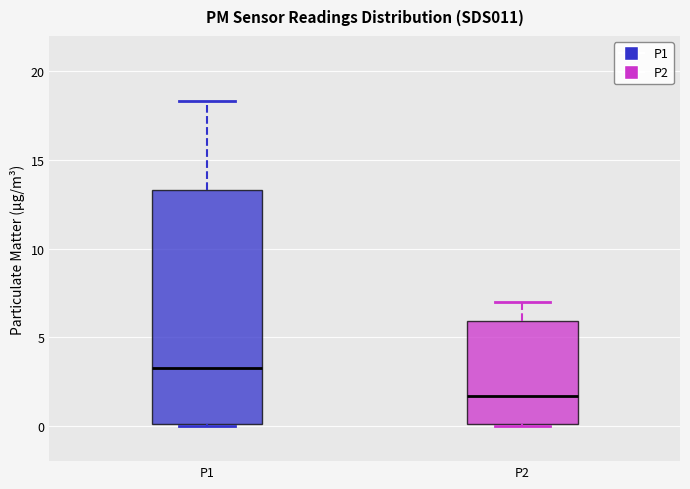

Which box's median line is the highest?

P1